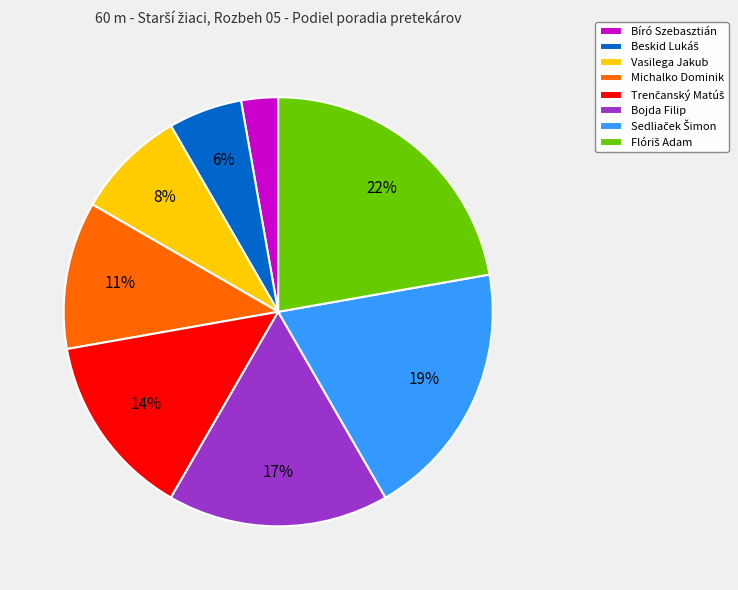

How many segments does this pie chart have?

8